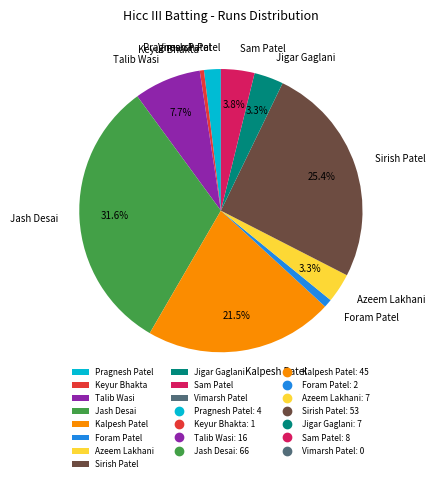

To the nearest percent, what is the combined percentage of Talib Wasi and Keyur Bhakta?

8%